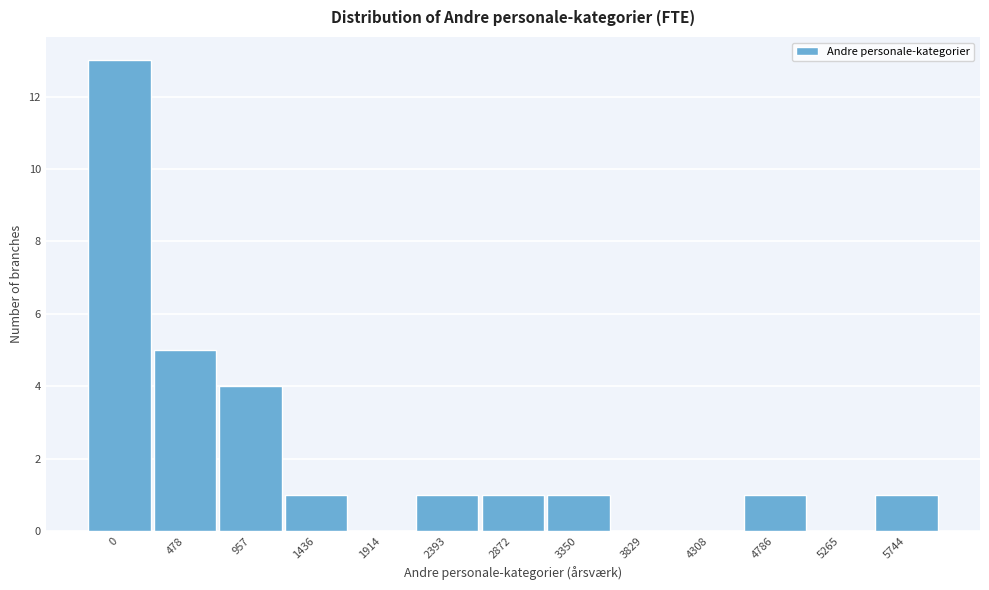

Reading left to right, transcribe all the data shown in this chart.

0=13	478=5	957=4	1436=1	1914=0	2393=1	2872=1	3350=1	3829=0	4308=0	4786=1	5265=0	5744=1